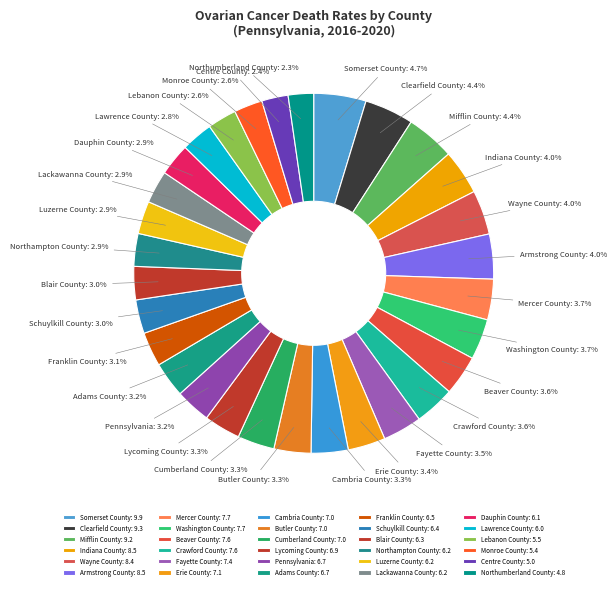

Approximately how many times larger is the value at Cumberland County compared to Armstrong County?

0.8